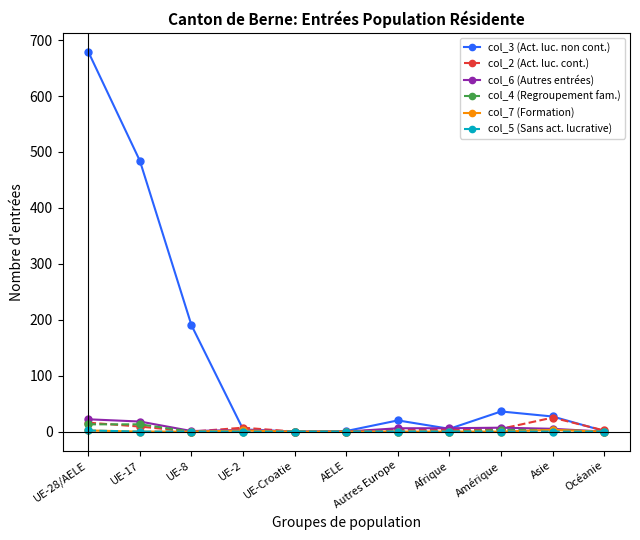

Does the chart display data point markers on the line(s)?

Yes